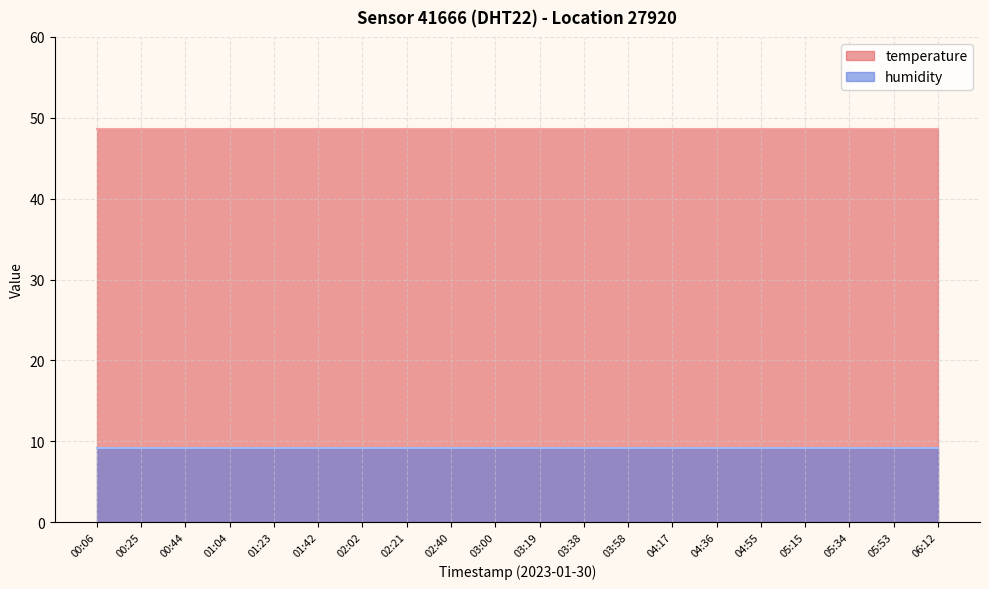

True or false: humidity has more than 0 interior local peaks.

False